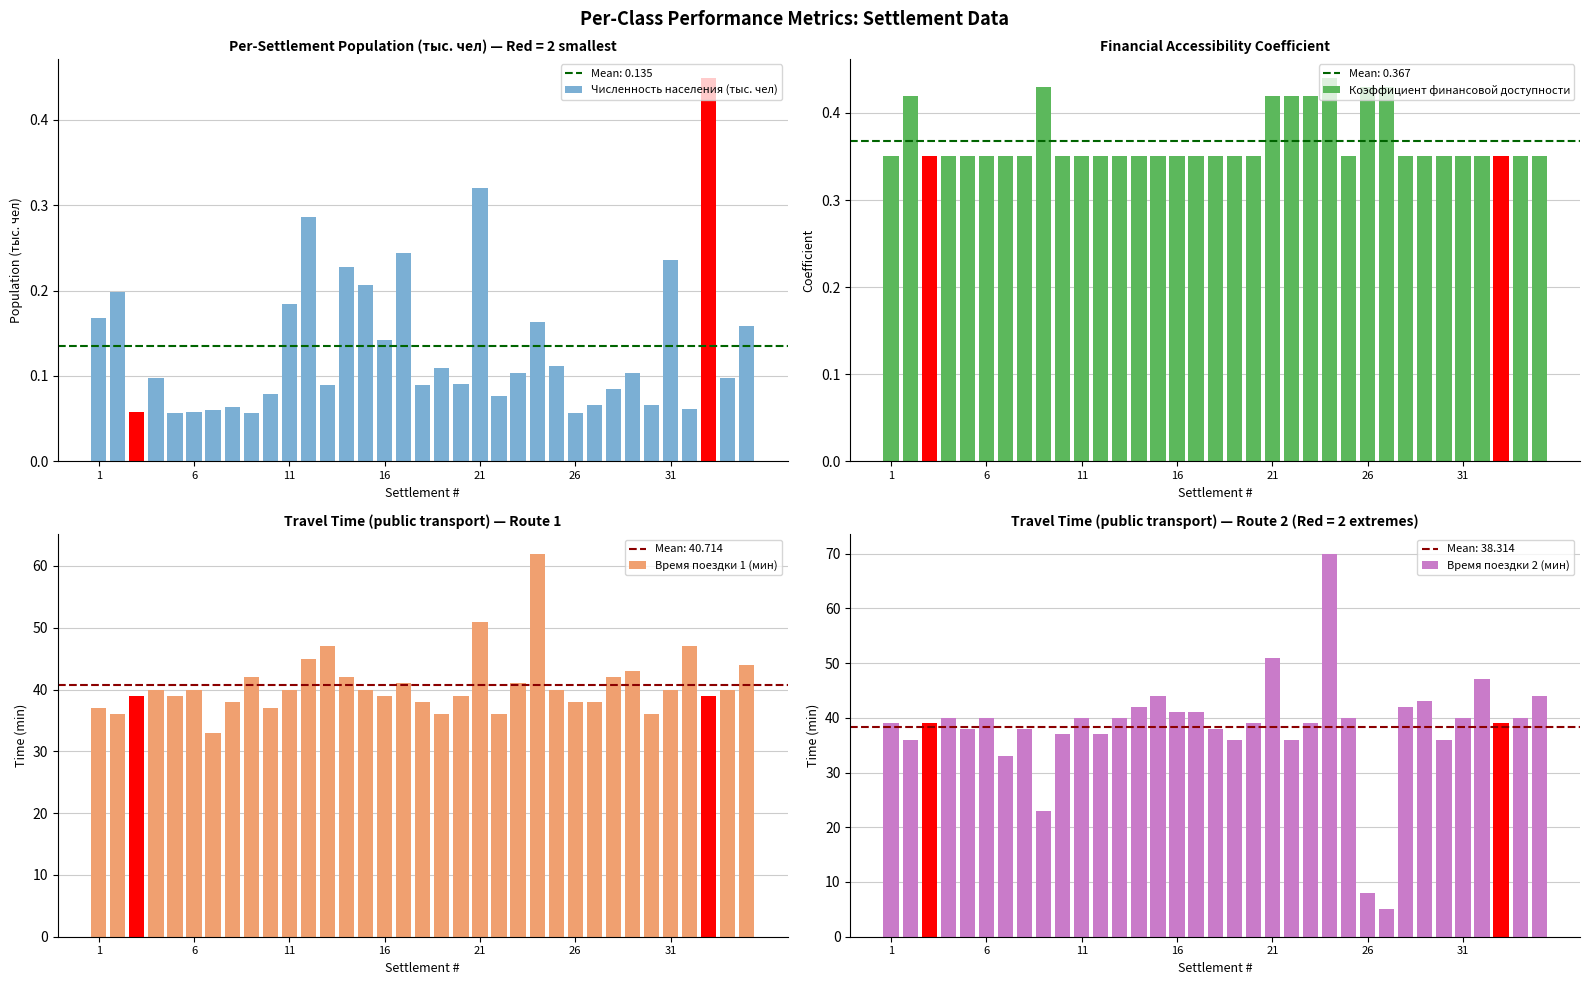

Reading left to right, extract all data points from this chart.

Численность населения (тыс. чел): 0.2	0.2	0.1	0.1	0.1	0.1	0.1	0.1	0.1	0.1	0.2	0.3	0.1	0.2	0.2	0.1	0.2	0.1	0.1	0.1	0.3	0.1	0.1	0.2	0.1	0.1	0.1	0.1	0.1	0.1	0.2	0.1	0.4	0.1	0.2
Коэффициент финансовой доступности: 0.3	0.4	0.3	0.3	0.3	0.3	0.3	0.3	0.4	0.3	0.3	0.3	0.3	0.3	0.3	0.3	0.3	0.3	0.3	0.3	0.4	0.4	0.4	0.4	0.3	0.4	0.4	0.3	0.3	0.3	0.3	0.3	0.3	0.3	0.3
Время поездки 1 (мин): 37.0	36.0	39.0	40.0	39.0	40.0	33.0	38.0	42.0	37.0	40.0	45.0	47.0	42.0	40.0	39.0	41.0	38.0	36.0	39.0	51.0	36.0	41.0	62.0	40.0	38.0	38.0	42.0	43.0	36.0	40.0	47.0	39.0	40.0	44.0
Время поездки 2 (мин): 39.0	36.0	39.0	40.0	38.0	40.0	33.0	38.0	23.0	37.0	40.0	37.0	40.0	42.0	44.0	41.0	41.0	38.0	36.0	39.0	51.0	36.0	39.0	70.0	40.0	8.0	5.0	42.0	43.0	36.0	40.0	47.0	39.0	40.0	44.0